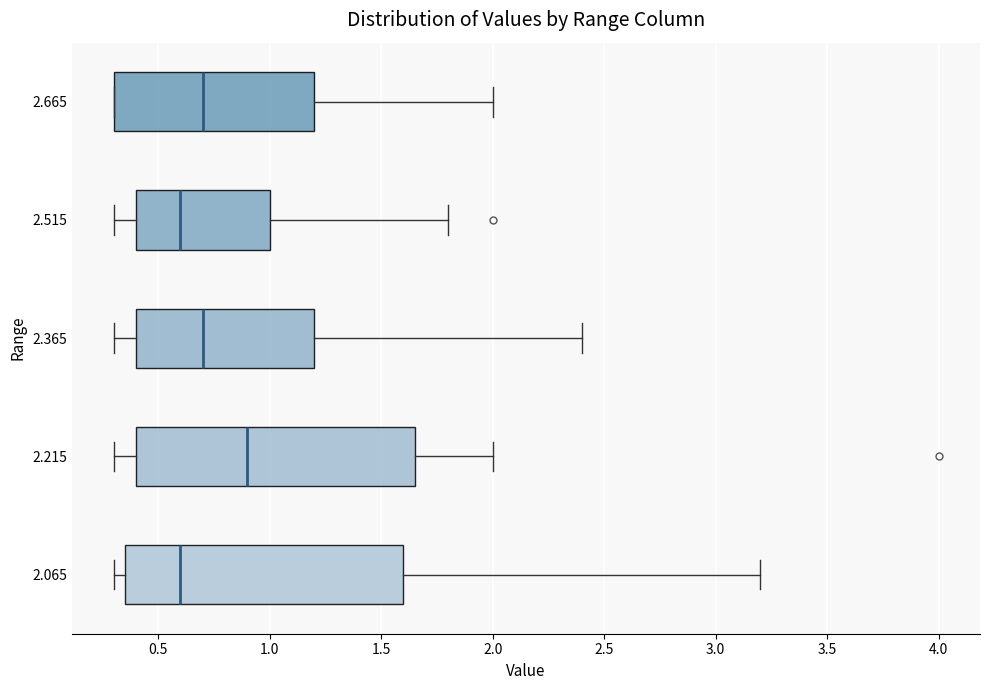

Where does the right whisker of the box at y = 2.065 end on the x-axis? The values are not printed on the chart, so give them approximately, as read against the axis.

3.20